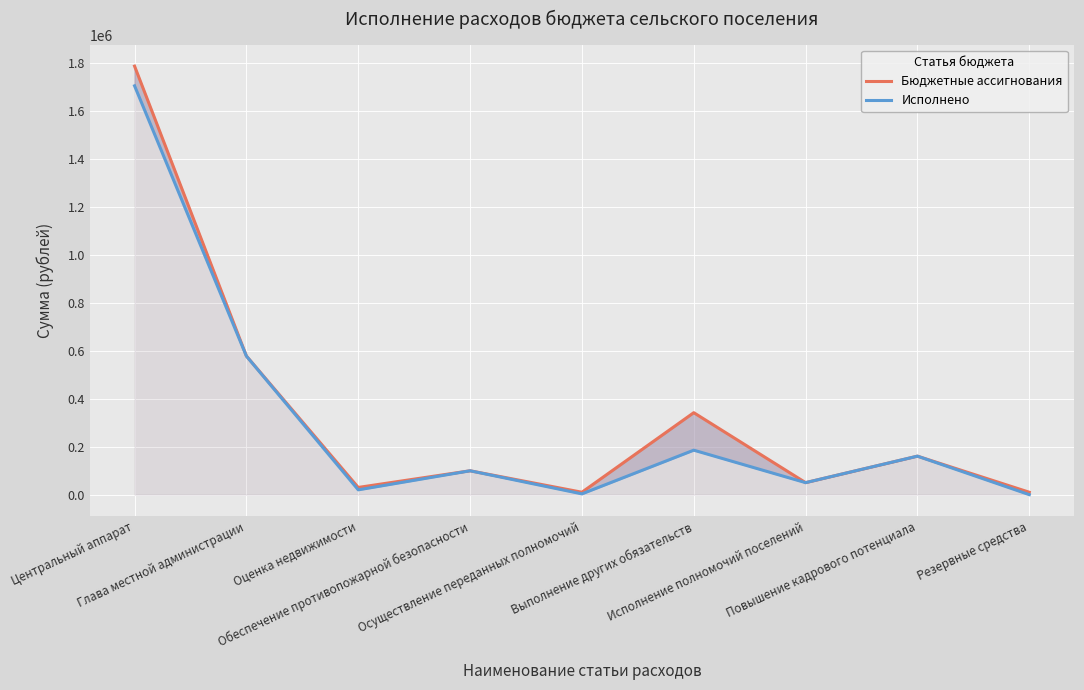

Reading left to right, transcribe all the data shown in this chart.

Бюджетные ассигнования: Центральный аппарат=1787373.0	Глава местной администрации=578357.0	Оценка недвижимости=30000.0	Обеспечение противопожарной безопасности=99500.0	Осуществление переданных полномочий=10000.0	Выполнение других обязательств=341845.0	Исполнение полномочий поселений=50000.0	Повышение кадрового потенциала=160498.0	Резервные средства=10000.0
Исполнено: Центральный аппарат=1705149.4	Глава местной администрации=577826.0	Оценка недвижимости=20000.0	Обеспечение противопожарной безопасности=99500.0	Осуществление переданных полномочий=3210.0	Выполнение других обязательств=185457.4	Исполнение полномочий поселений=50000.0	Повышение кадрового потенциала=160496.5	Резервные средства=0.0